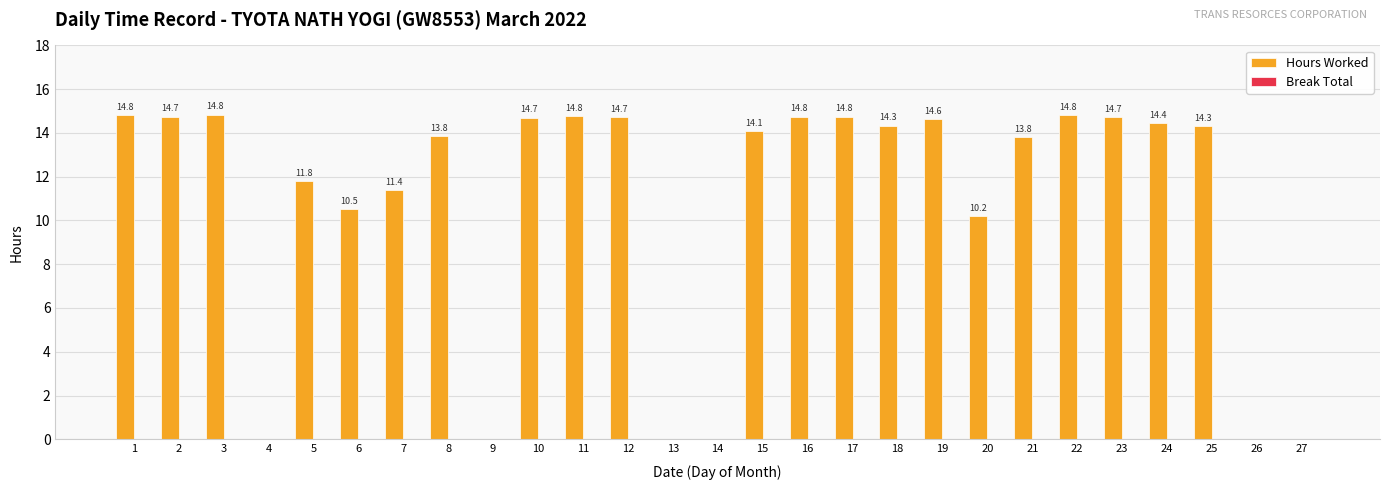

The value at 4 is 6.5. True or false?

False